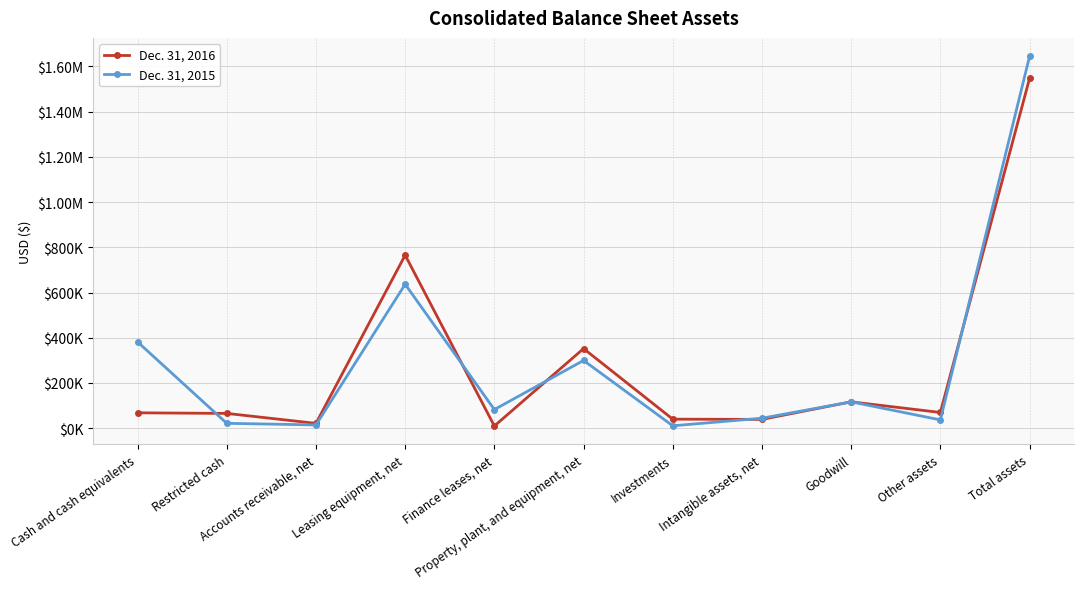

Where is the first local minimum for Dec. 31, 2016?

Accounts receivable, net